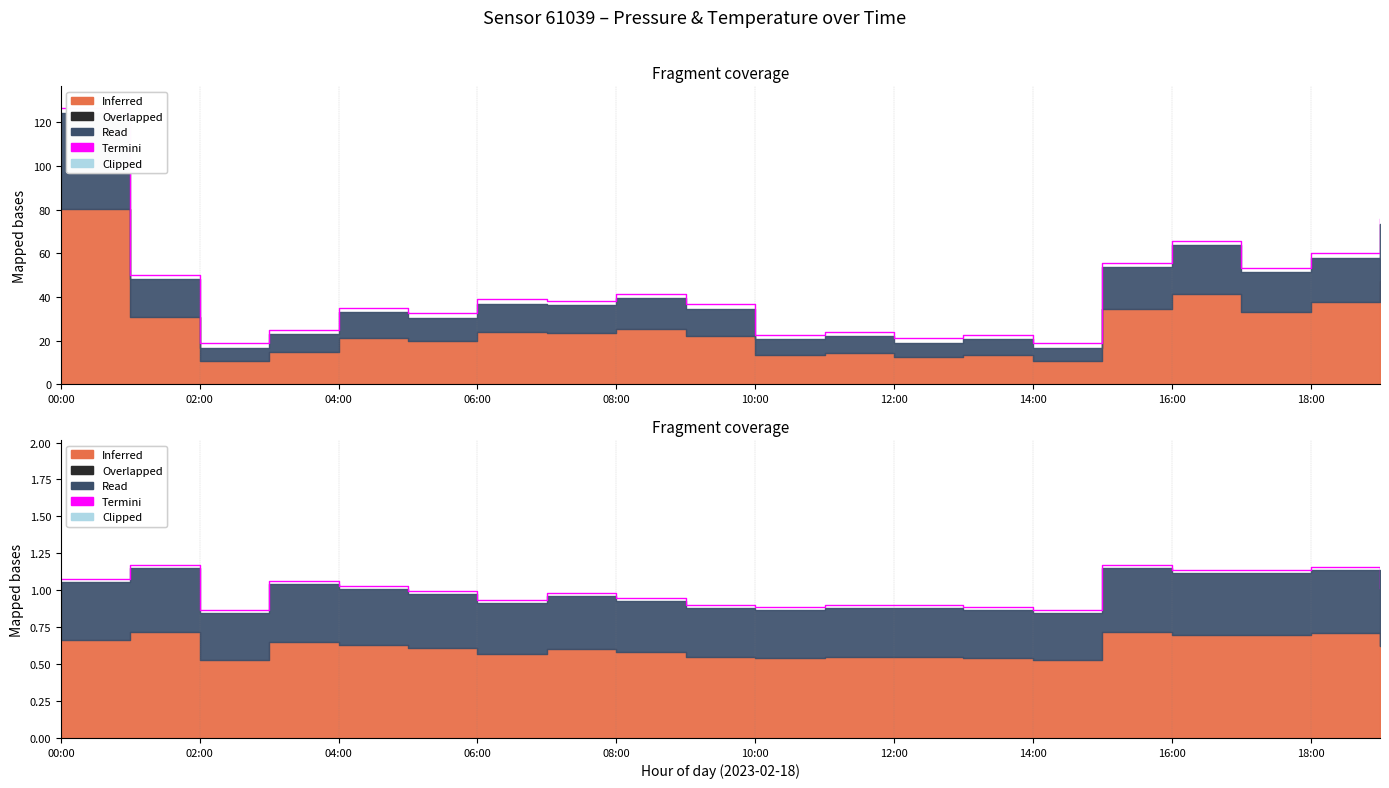

How many points are lower than both their immediate neighbors (excluding endpoints)?

4